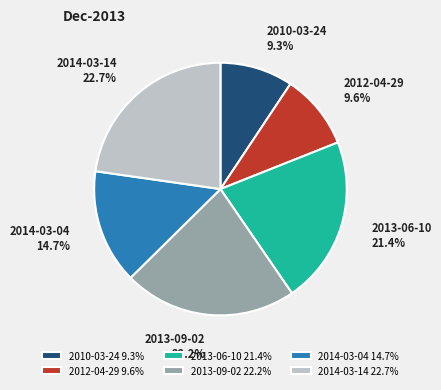

Approximately how many times larger is the value at 2012-04-29 compared to 2014-03-04?

0.7